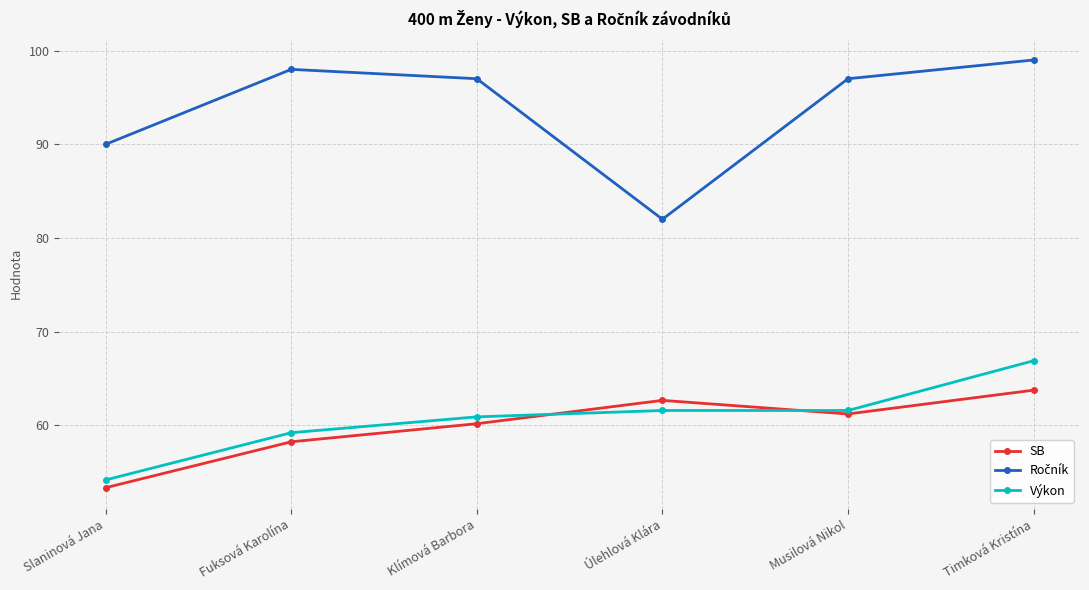

What is the average value of the SB series?

59.9